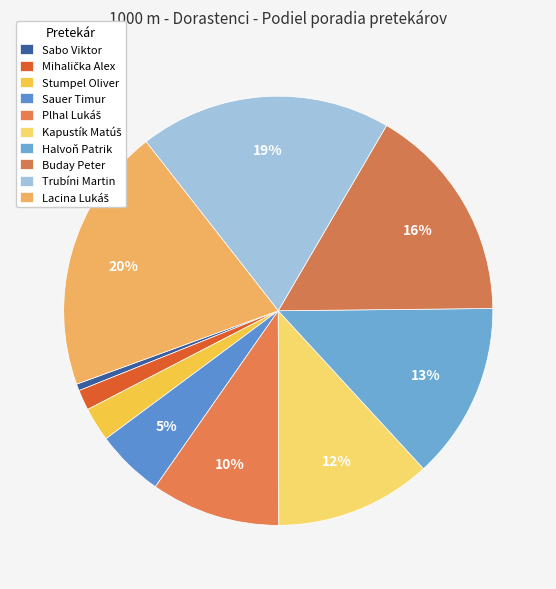

Does Plhal Lukáš account for over 50% of the chart?

No